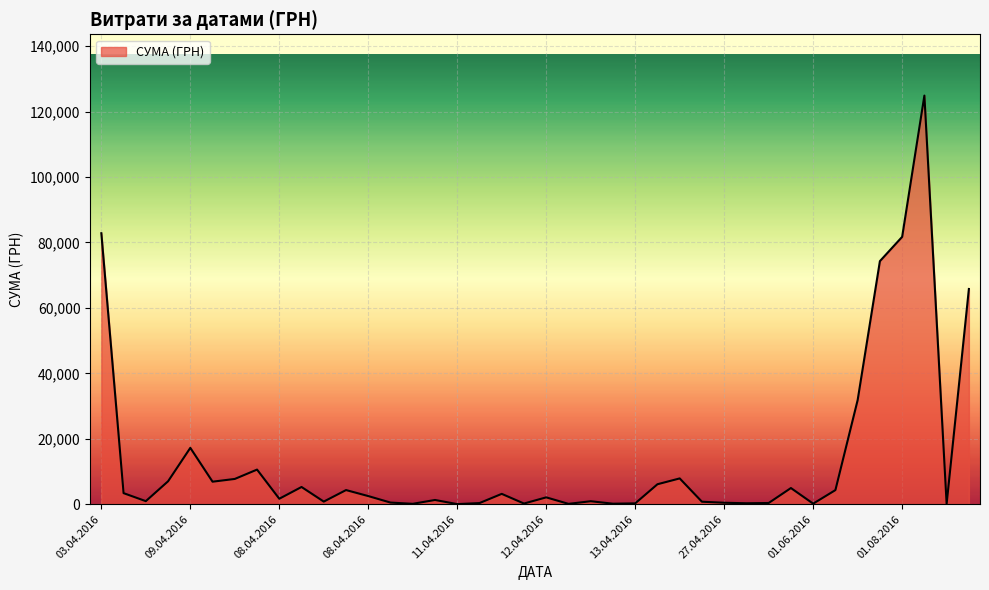

What is the difference between the maximum and minimum values?

124867.4